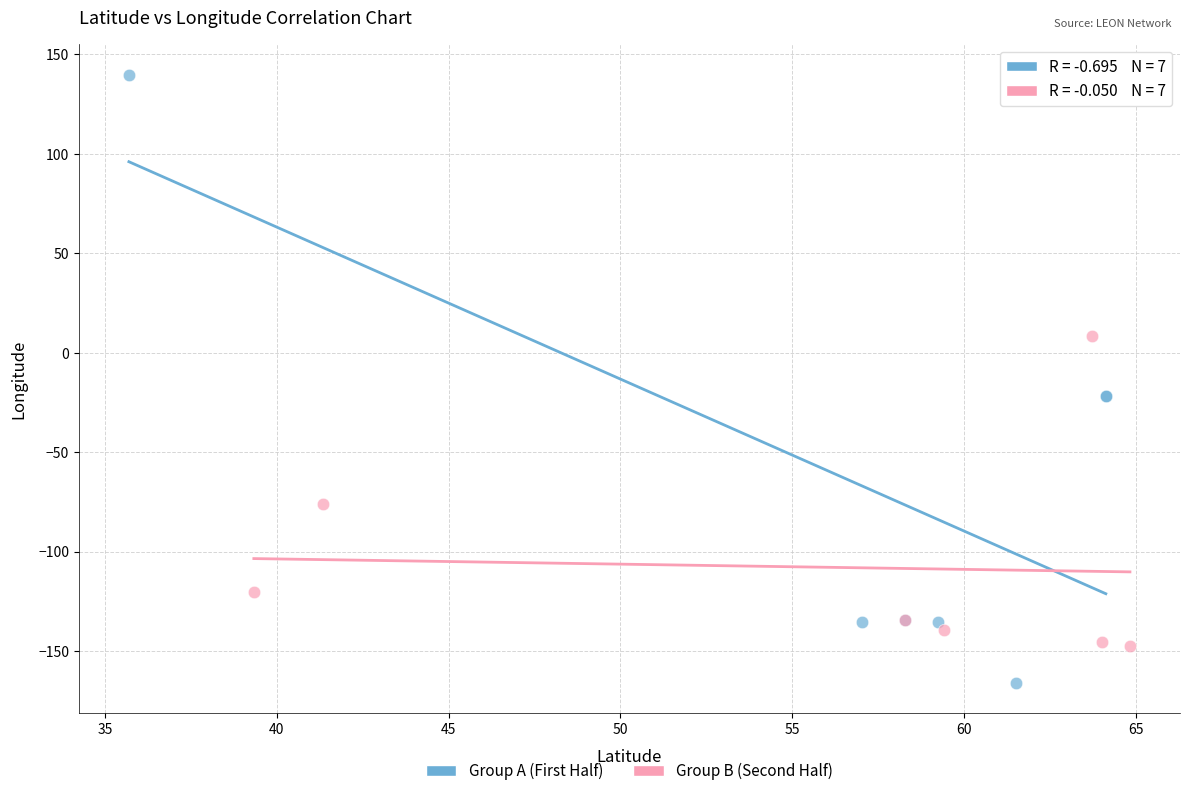

Which series reaches the minimum Y coordinate?

Group A (First Half)